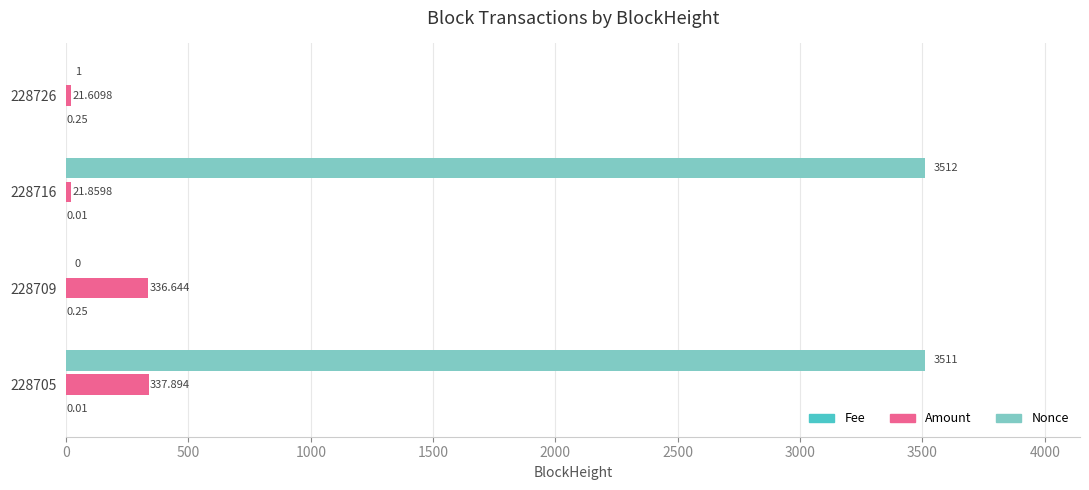

Is the value of Nonce at 228709 greater than the value of Amount at 228716?

No